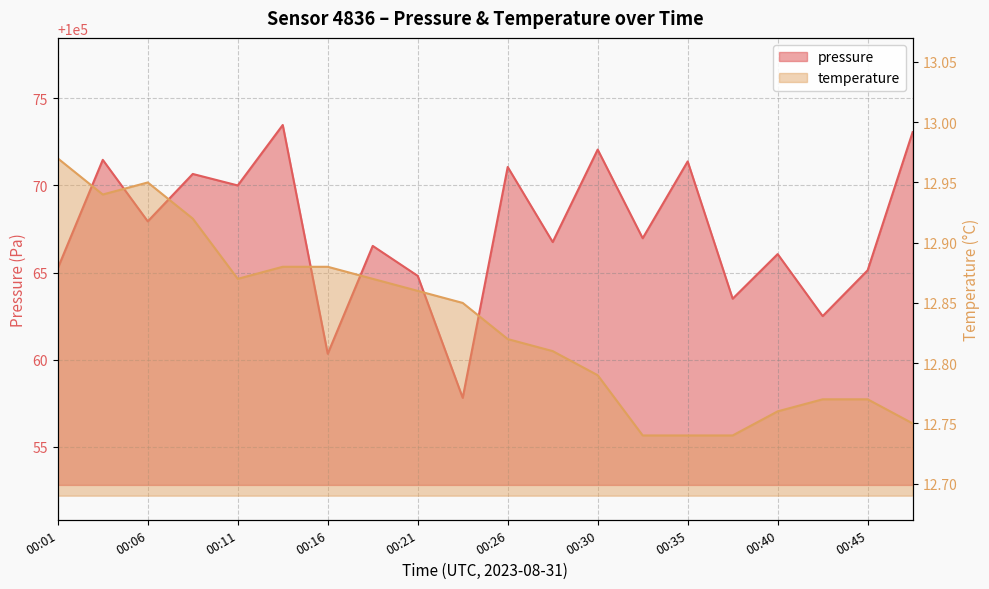

At how many categories does at least one series exceed 56965?

20